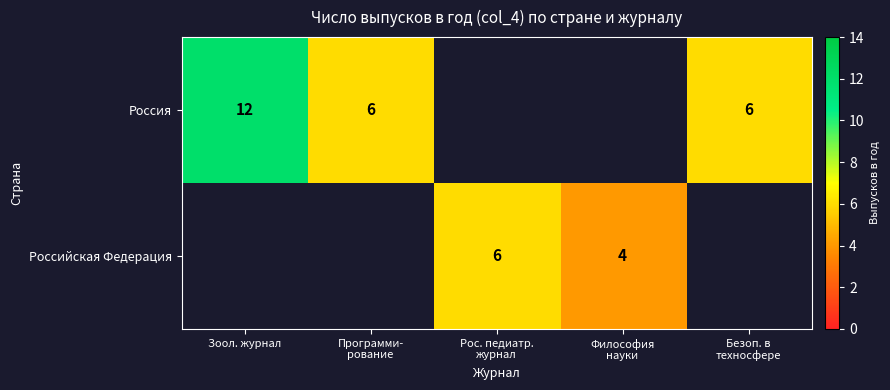

At which label does Российская Федерация reach its peak?

Зоол. журнал